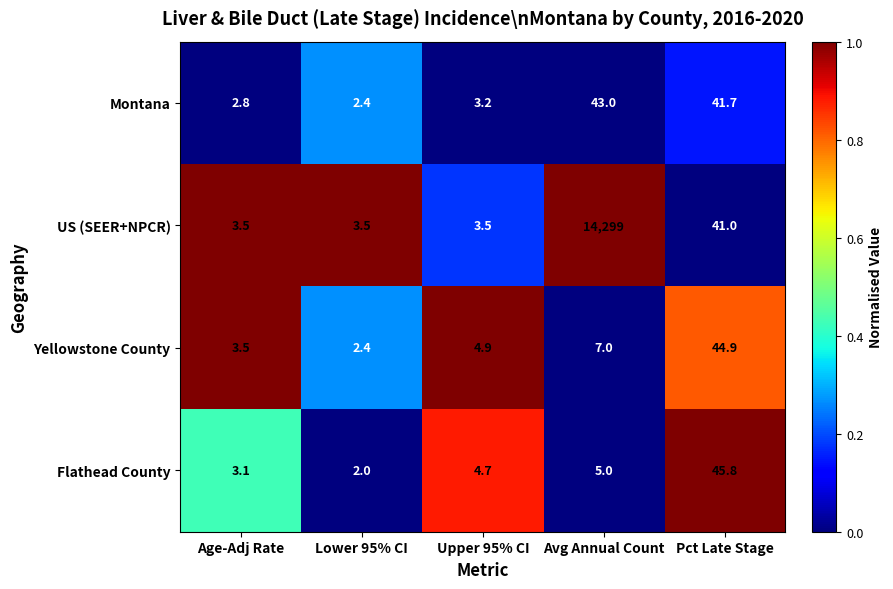

Which series has the largest range (max minus min)?

US (SEER+NPCR)